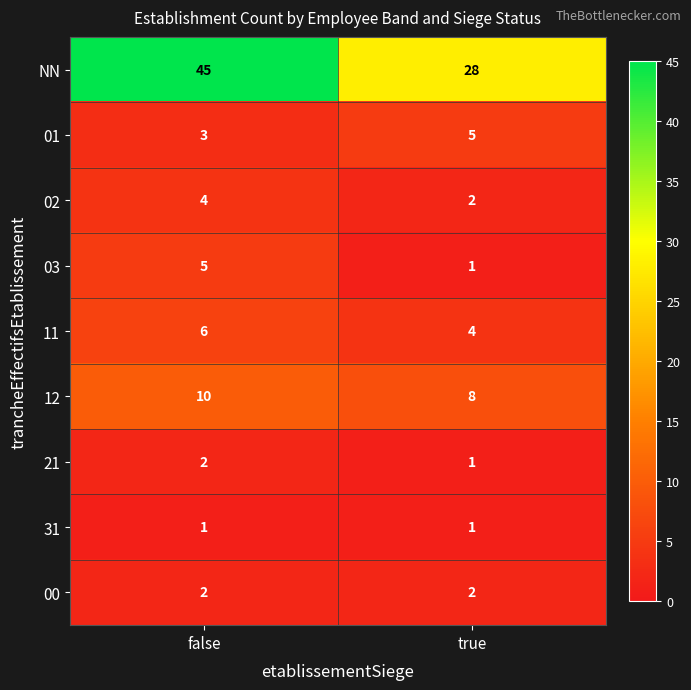

True or false: 00 has a value of 2 at true.

True